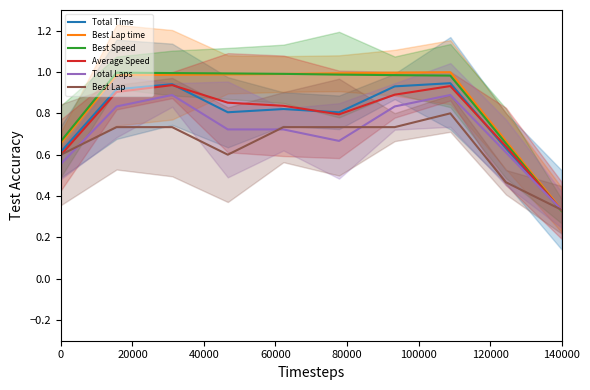

The Best Lap series shows 1.0 at 0. True or false?

False